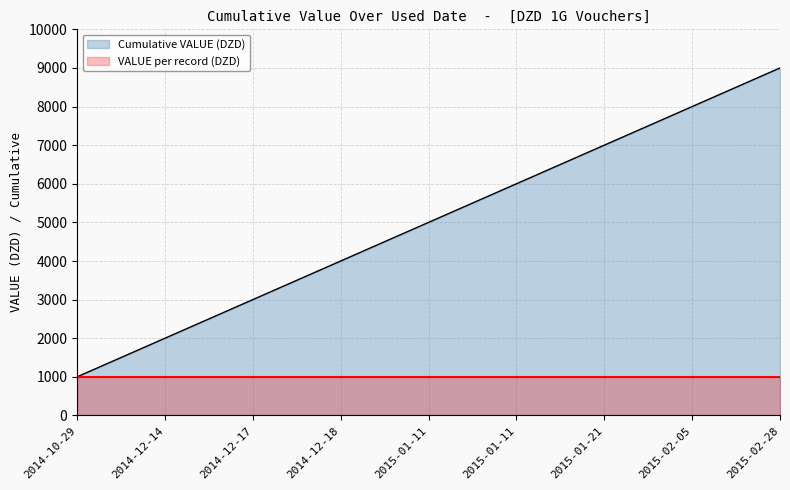

At which label does Cumulative VALUE (DZD) reach its peak?

2015-02-28